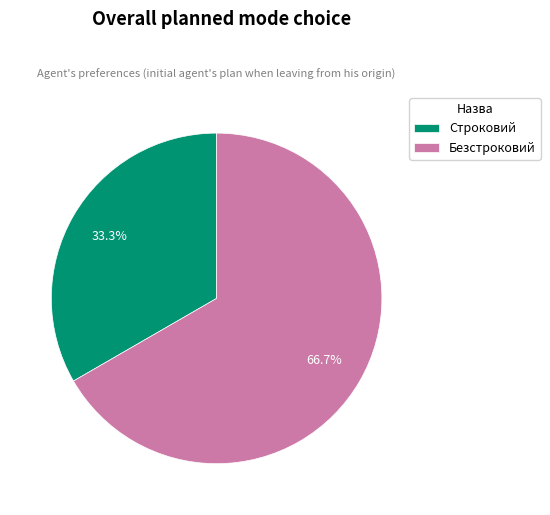

Which has a higher value, Безстроковий or Строковий?

Безстроковий